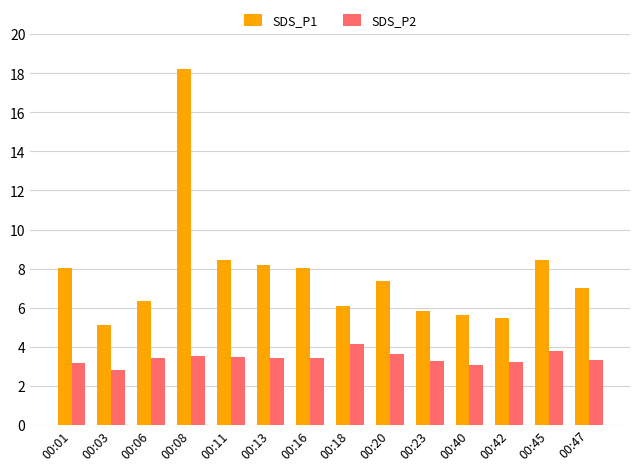

Is the value of SDS_P2 at 00:40 greater than the value of SDS_P1 at 00:45?

No